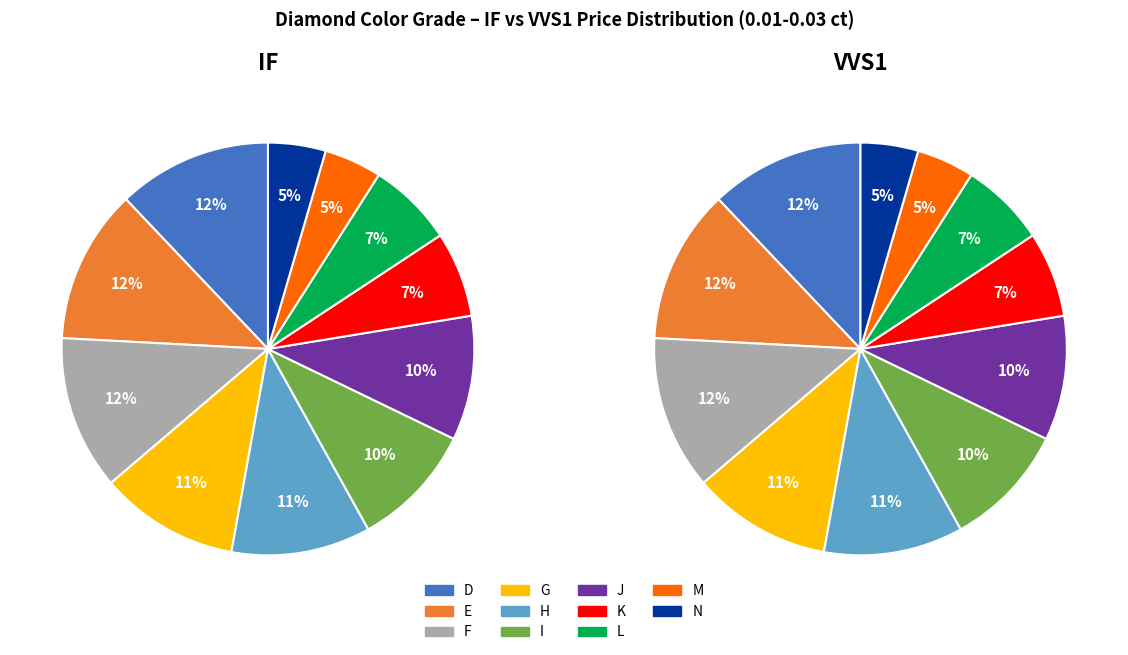

What percentage is NOT represented by 6?

90.2%